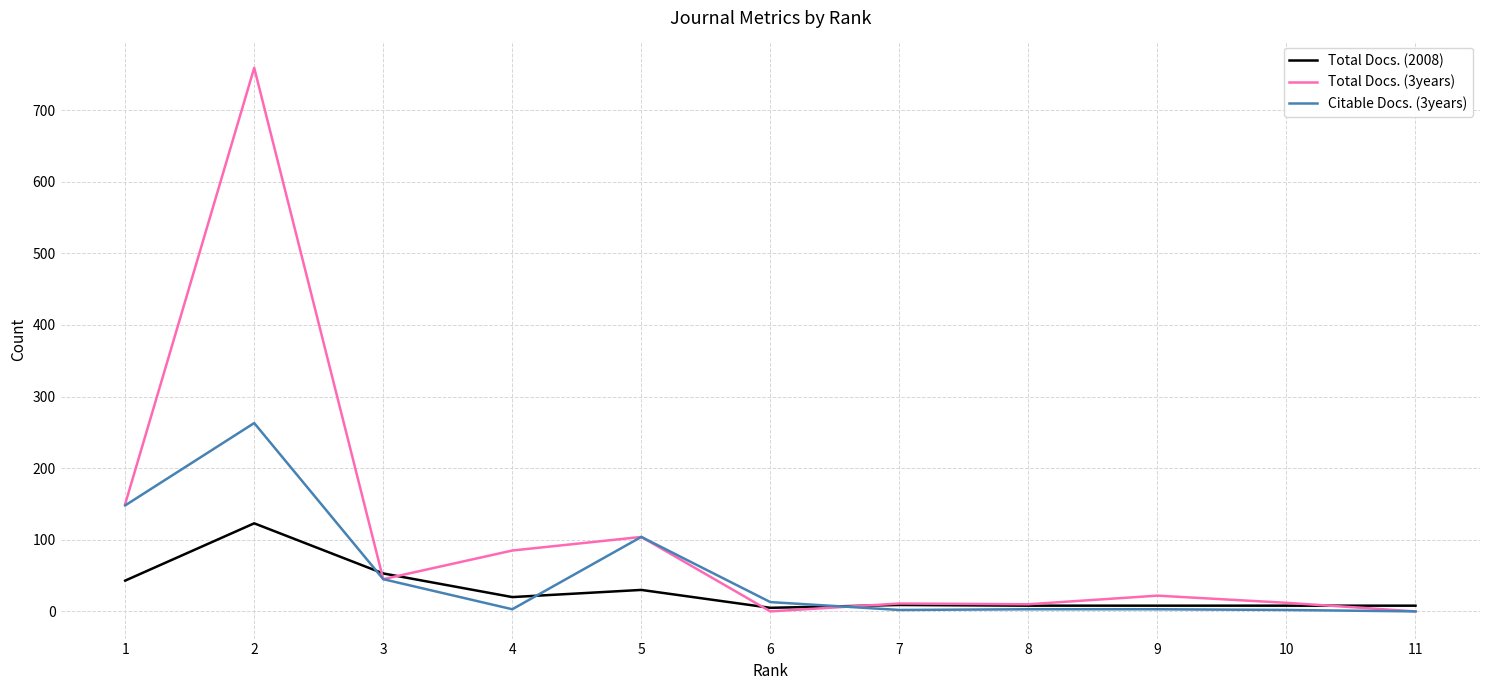

Rank the series by their average value, from lowest to highest.

Total Docs. (2008), Citable Docs. (3years), Total Docs. (3years)